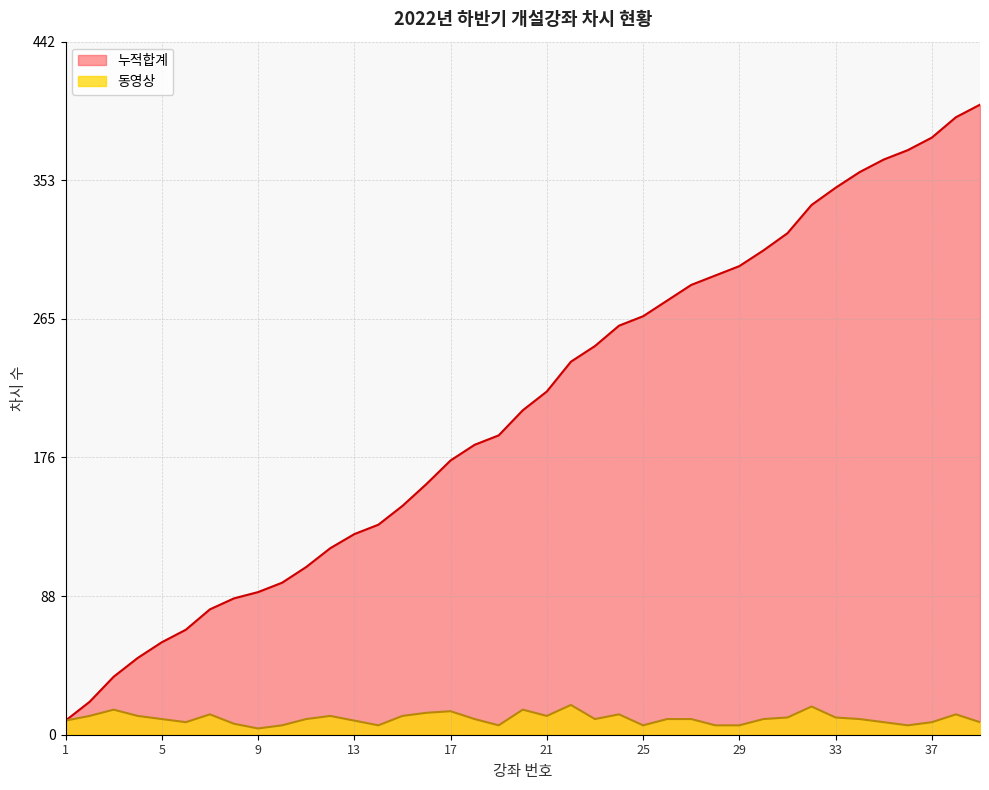

At which category is the sum across all series the highest?

39